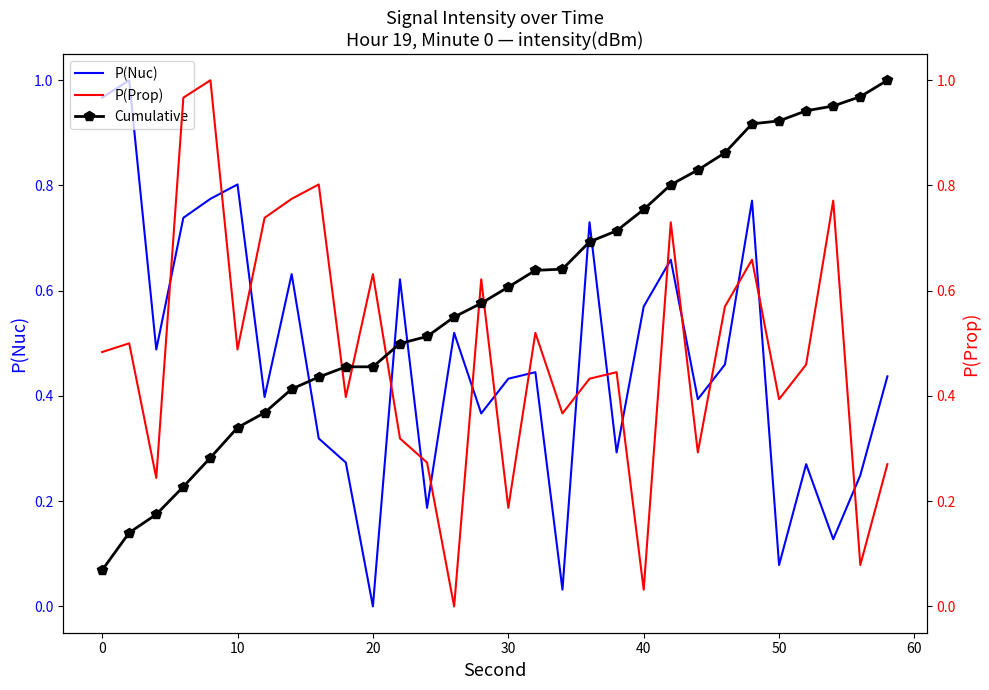

How many data points in P(Prop) are above 0?

29